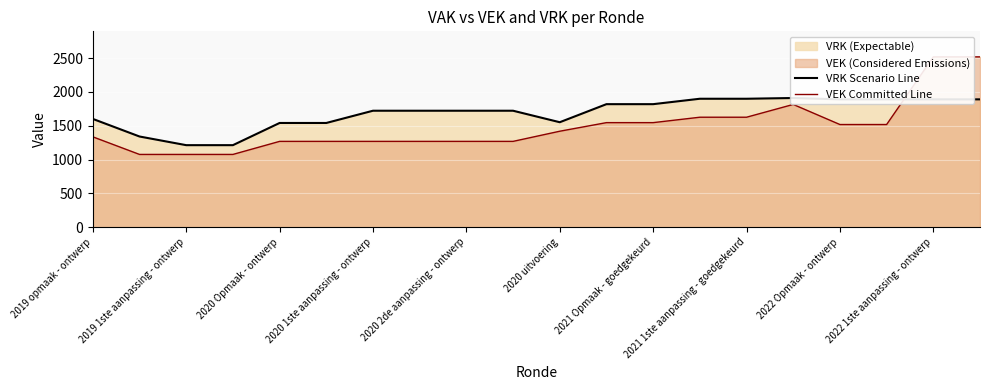

Reading left to right, what are all the values shown in this chart?

VRK Scenario Line: 1600	1340	1212	1212	1540	1540	1721	1721	1721	1721	1551	1818	1818	1898	1898	1909	1889	1889	1889	1889
VEK Committed Line: 1335	1075	1075	1075	1268	1268	1268	1268	1268	1268	1418	1545	1545	1625	1625	1814	1517	1517	2517	2517